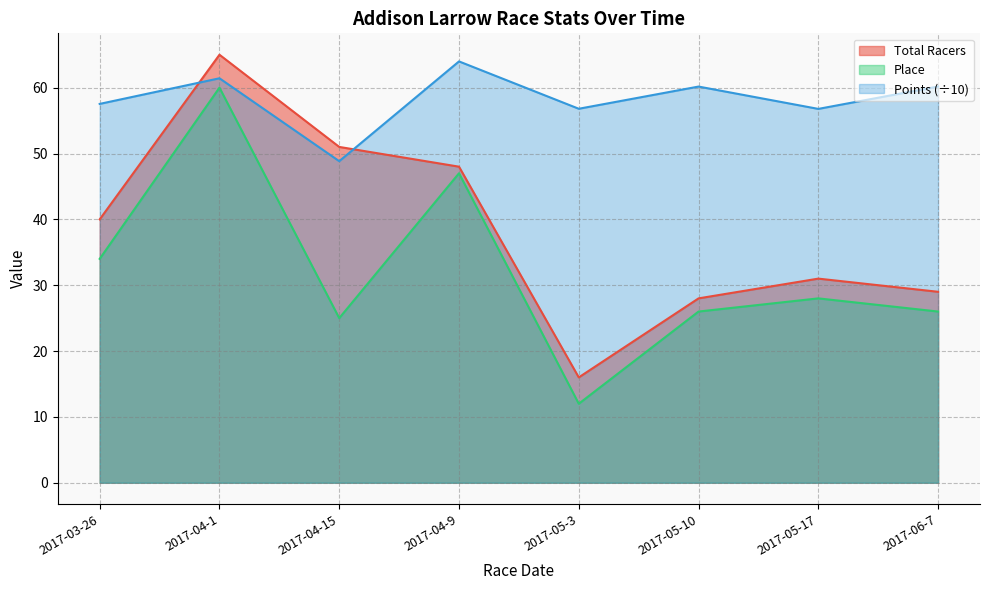

True or false: Total Racers and Place intersect in this chart.

False